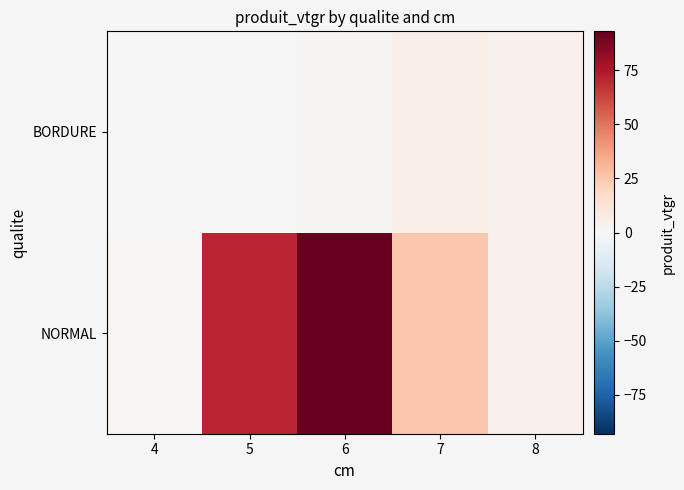

List the series in order of their peak value, lowest first.

BORDURE, NORMAL